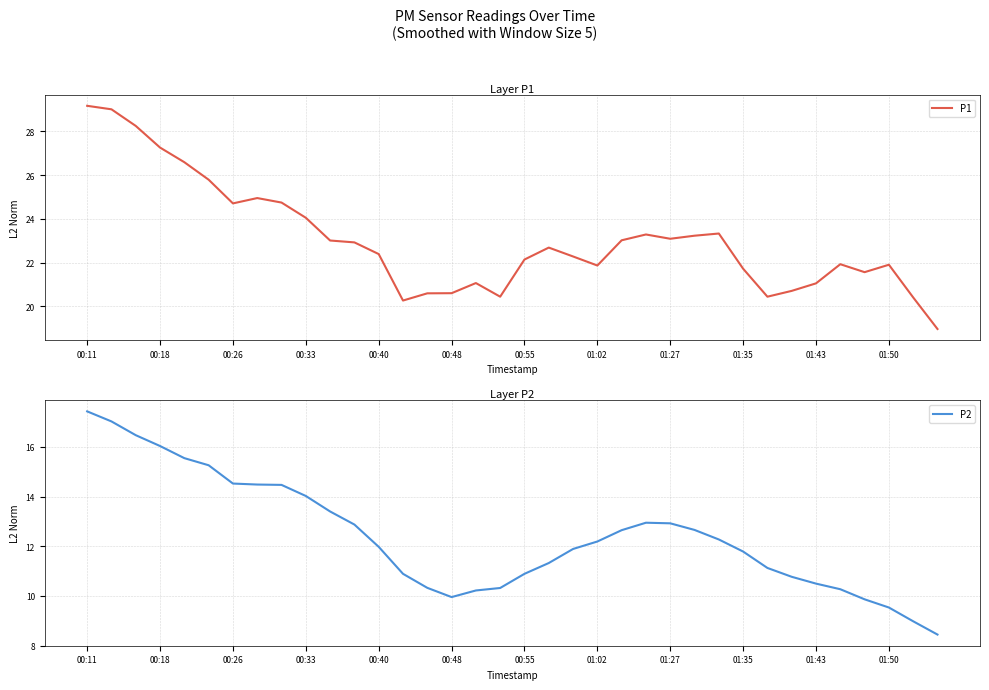

Which series has the widest spread of values?

P1